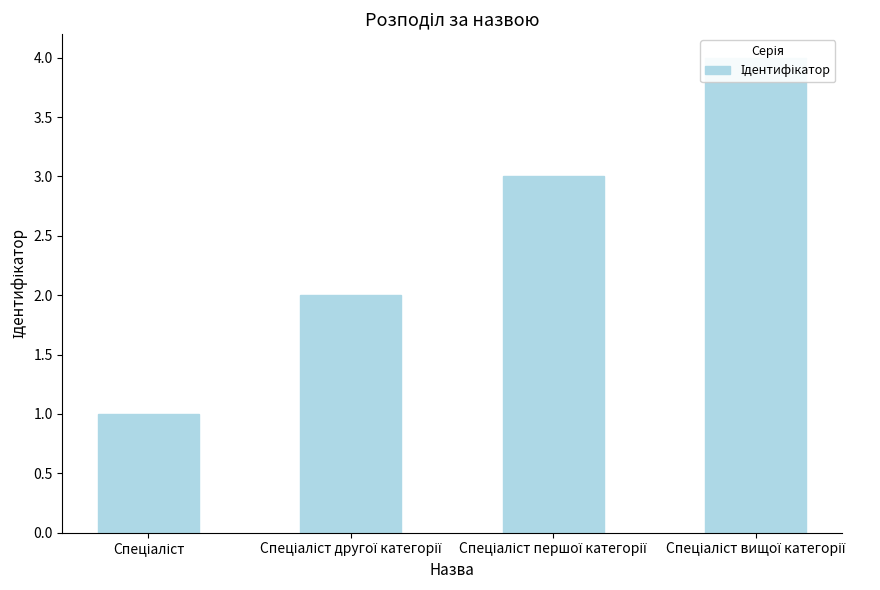

Rank the categories by value from lowest to highest.

Спеціаліст, Спеціаліст другої категорії, Спеціаліст першої категорії, Спеціаліст вищої категорії